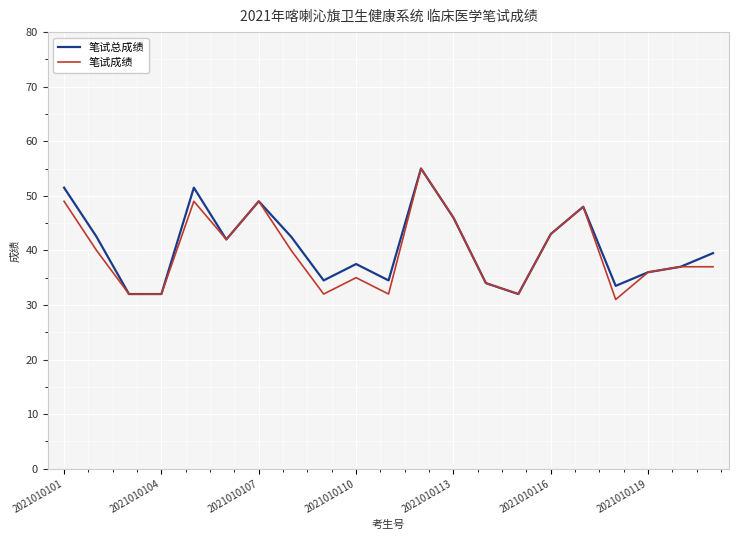

What is the sum of all 笔试成绩 values?

831.0